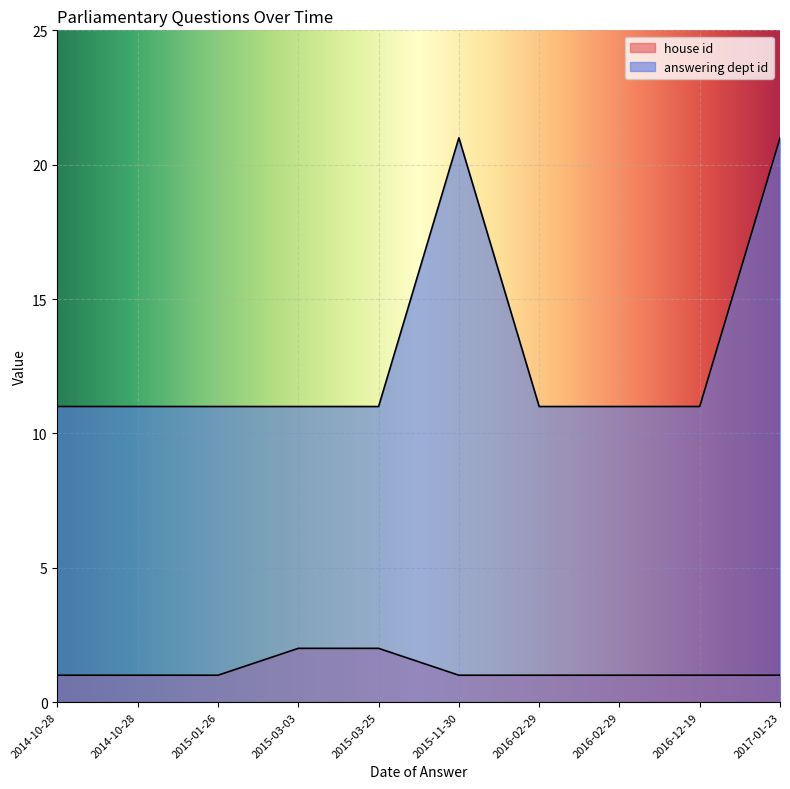

At which category is the sum across all series the highest?

2017-01-23